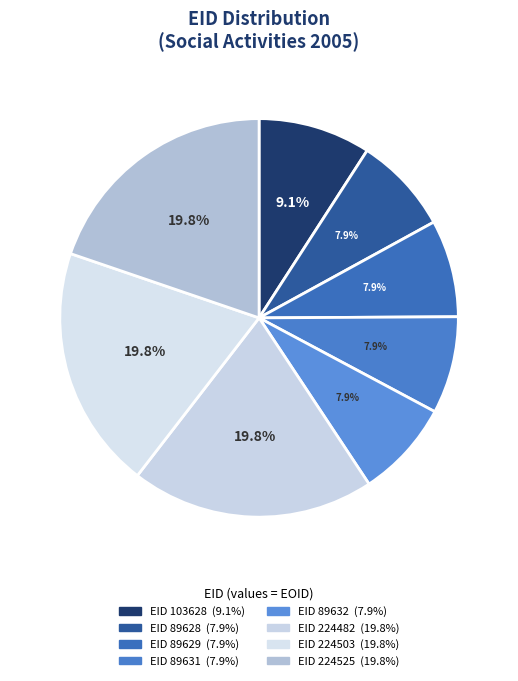

Which slice is the smallest?

89628